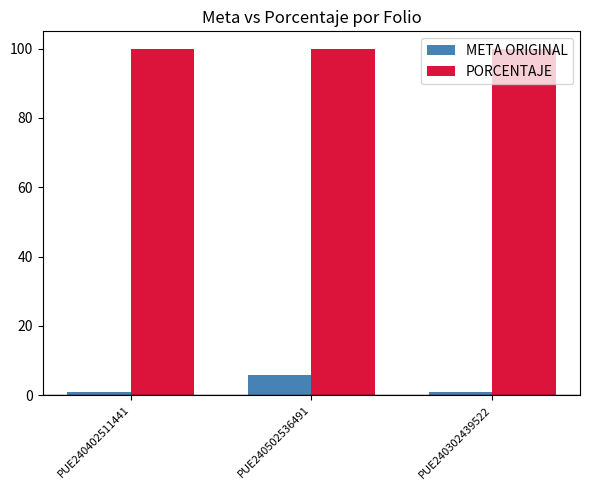

The value of META ORIGINAL at PUE240502536491 is 6. True or false?

True